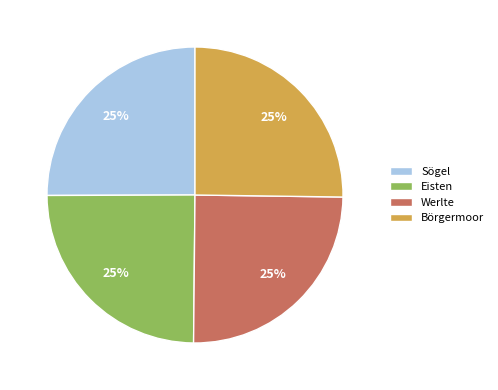

Is it true that Sögel is 40% of the pie?

False